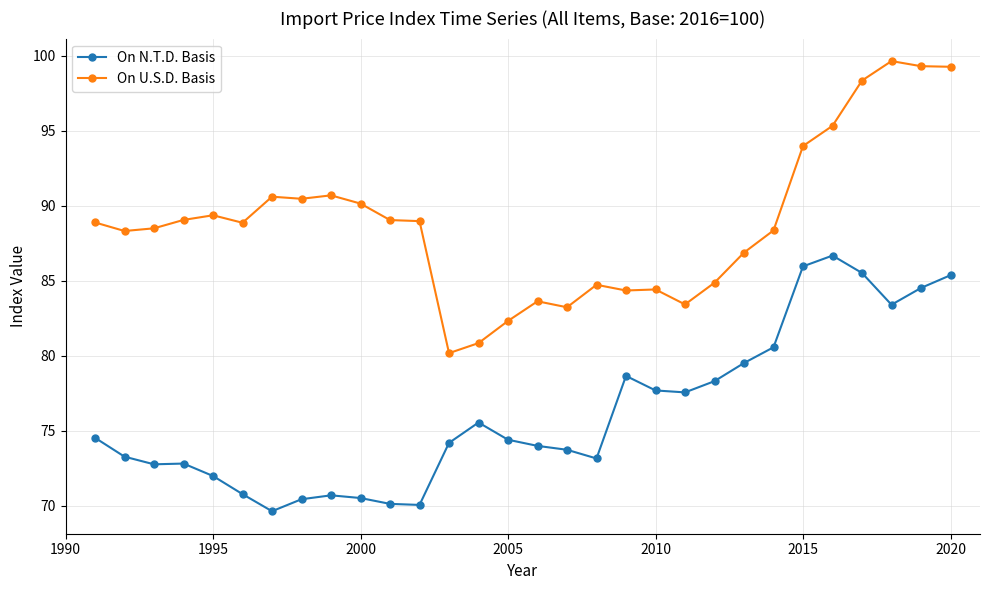

Which series has the largest total across all categories?

On U.S.D. Basis